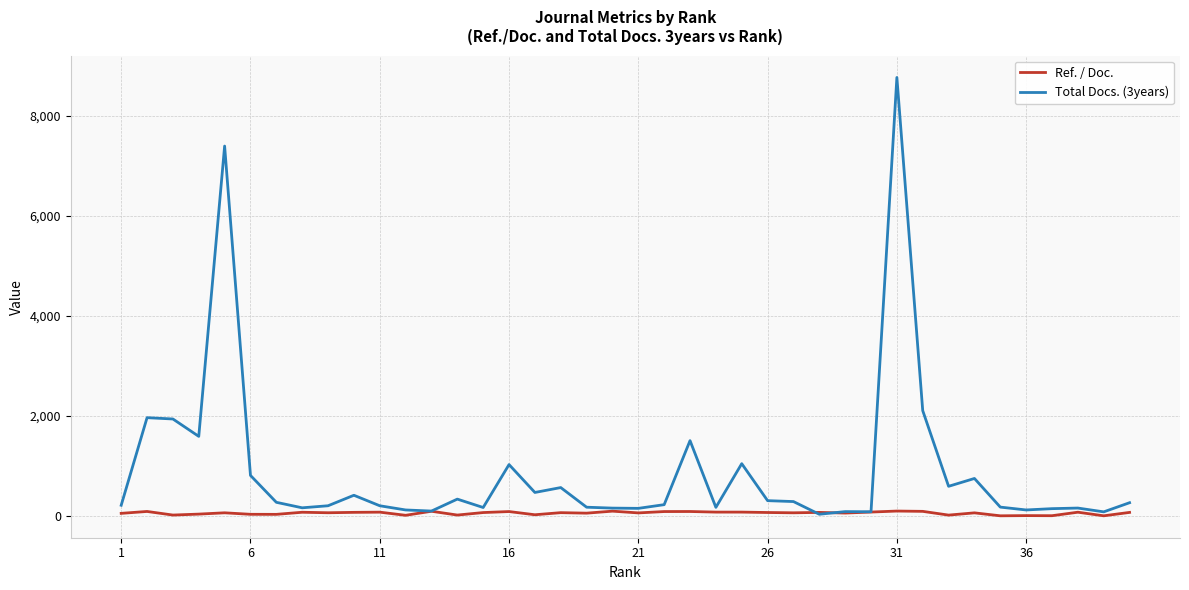

Which series has the largest range (max minus min)?

Total Docs. (3years)